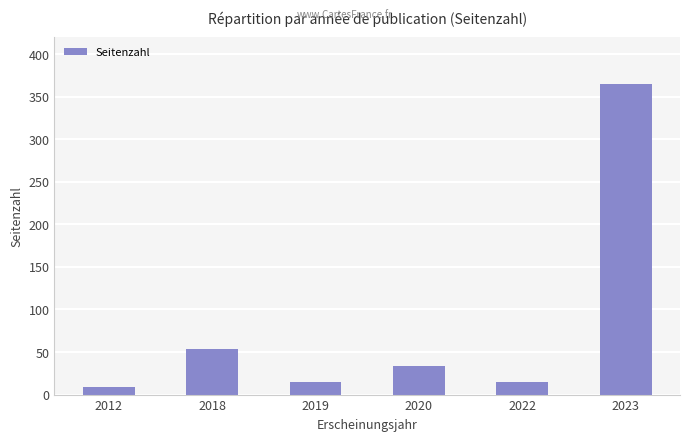

Approximately how many times larger is the value at 2019 compared to 2018?

0.3